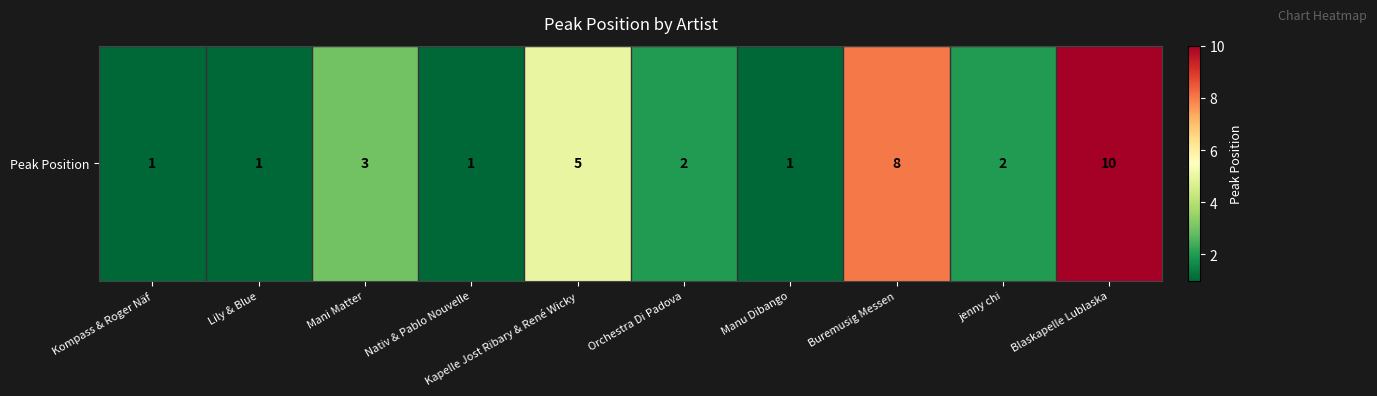

Which has a higher value, Blaskapelle Lublaska or Lily & Blue?

Blaskapelle Lublaska